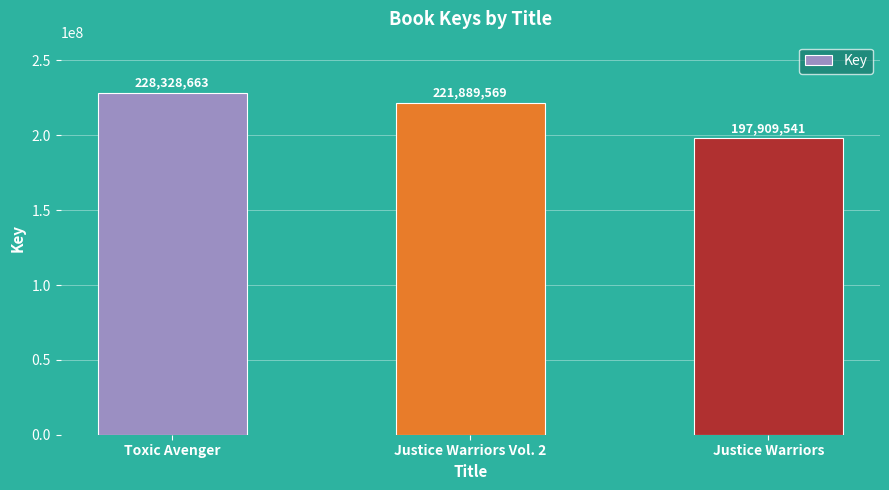

Reading left to right, extract all data points from this chart.

Toxic Avenger=228328663	Justice Warriors Vol. 2=221889569	Justice Warriors=197909541